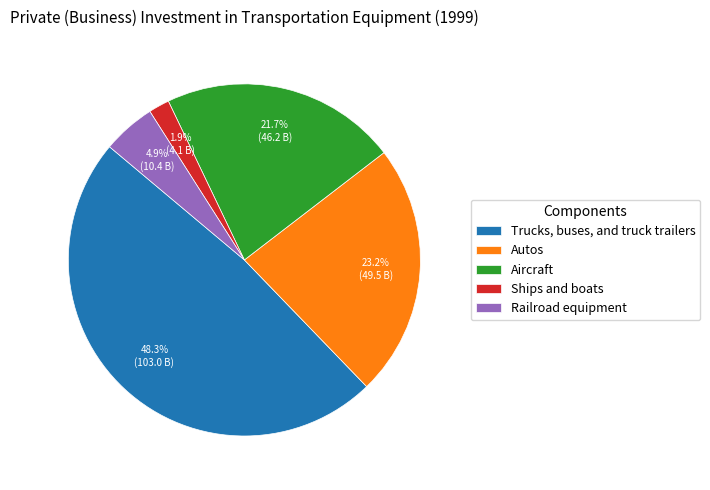

How many slices are in this pie chart?

5